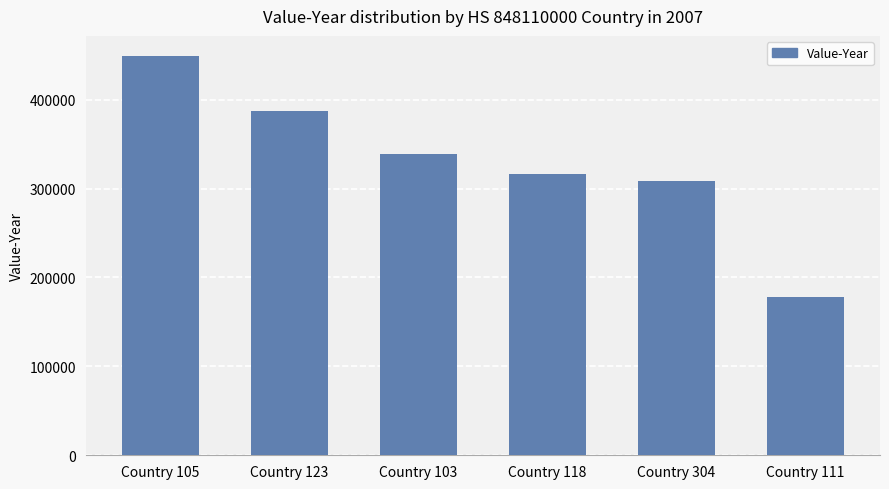

The value at Country 304 is 203662. True or false?

False